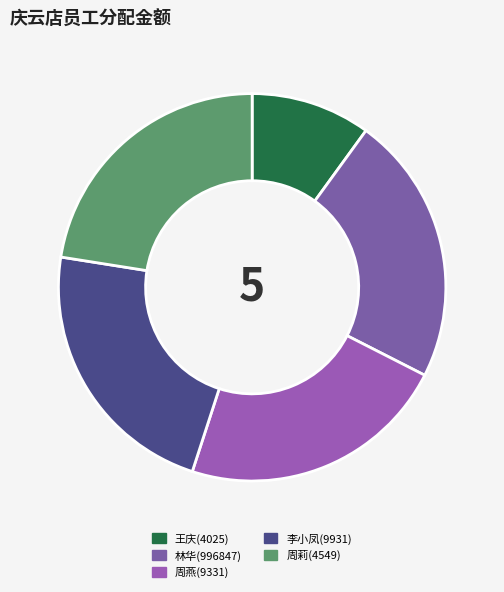

Does 周燕(9331) account for over 50% of the chart?

No